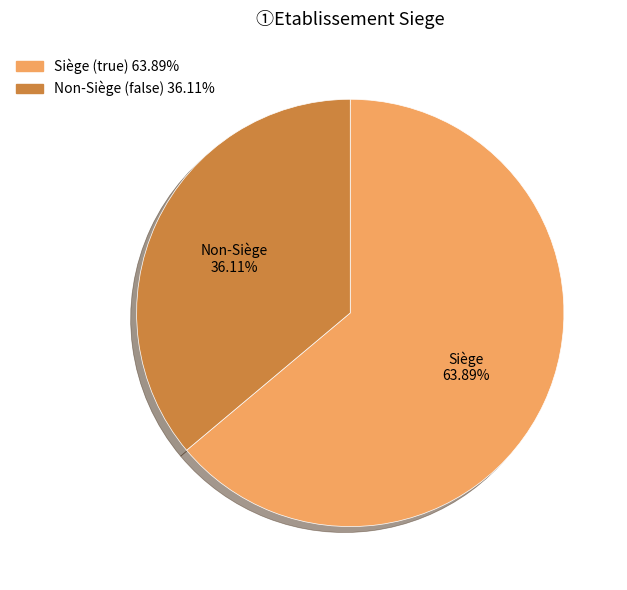

How many segments does this pie chart have?

2